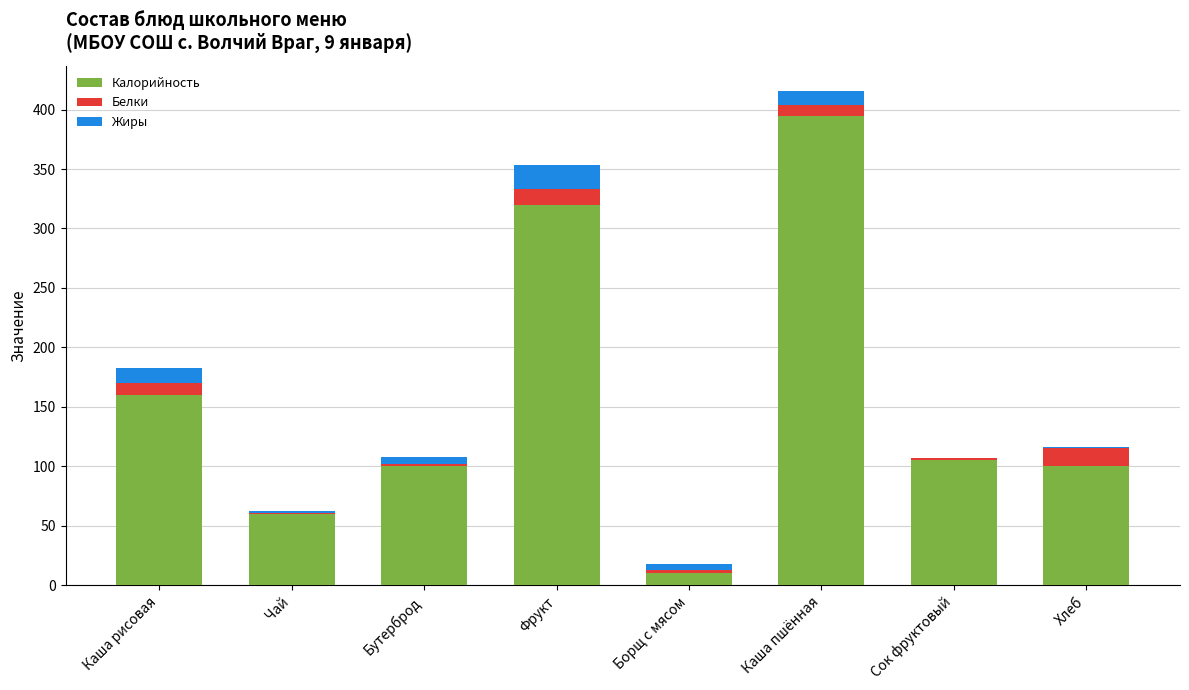

What is the sum of all Калорийность values?

1251.2